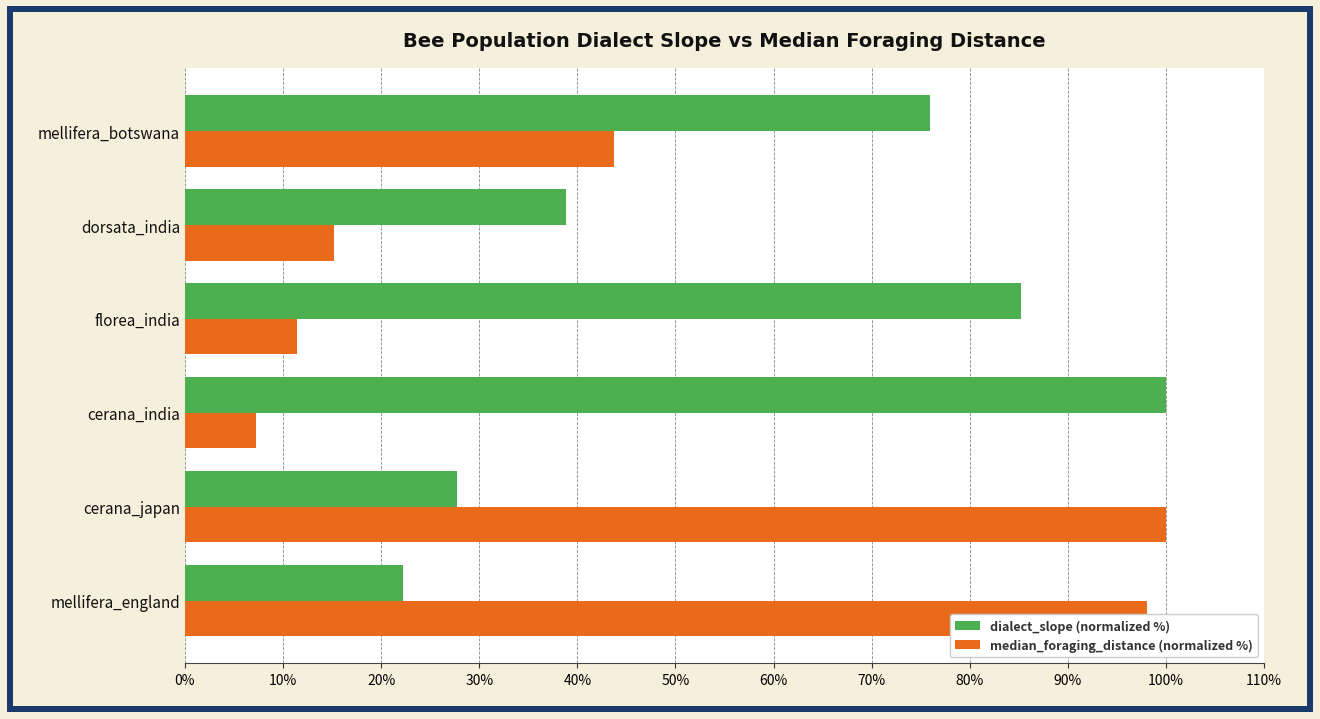

Rank the series at cerana_japan from lowest to highest value.

dialect_slope (normalized %), median_foraging_distance (normalized %)